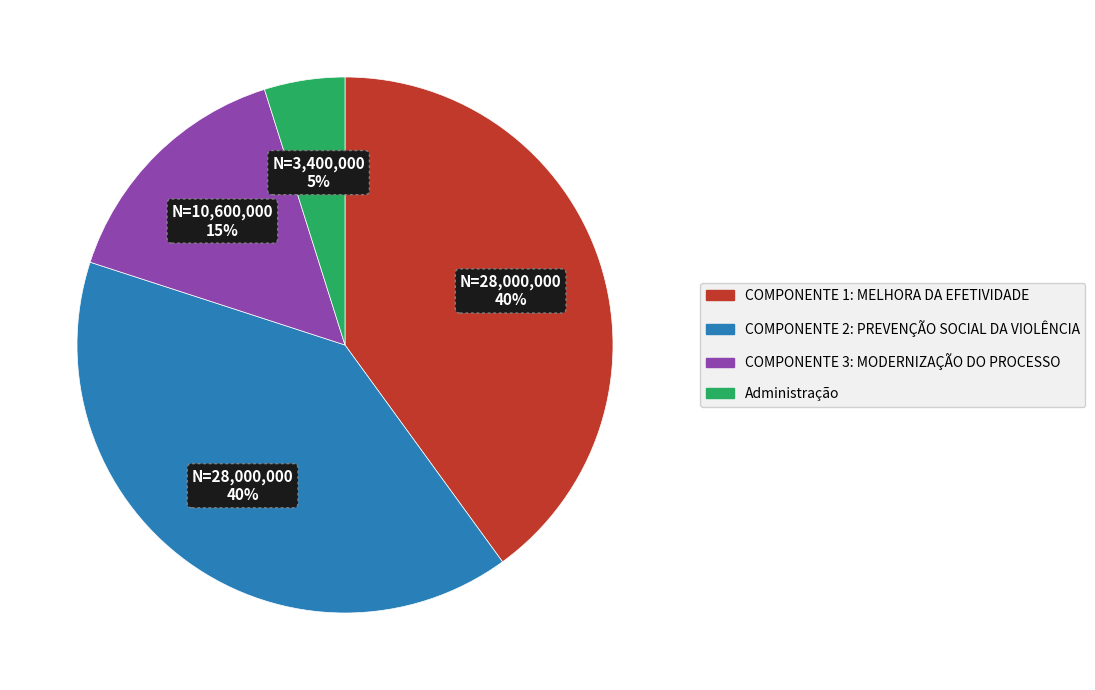

Does COMPONENTE 2: PREVENÇÃO SOCIAL DA VIOLÊNCIA represent more than half of the total?

No